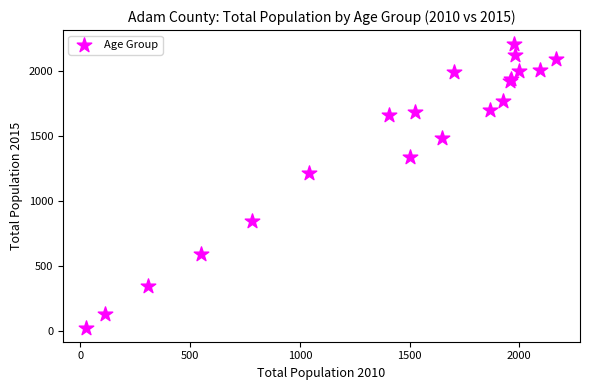

What Y value in the scatter plot is closest to 1115?

1215